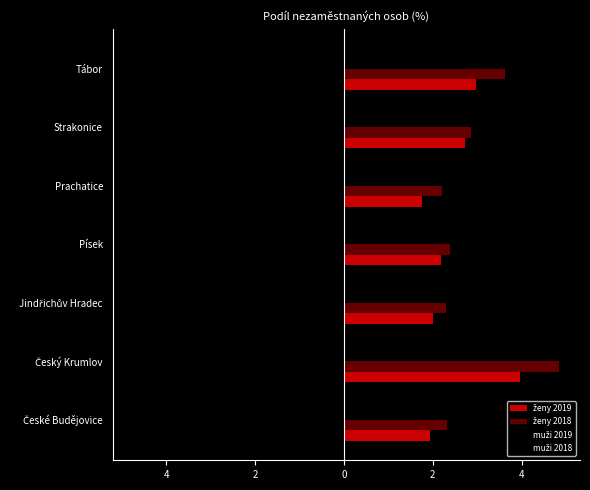

What are all the series names shown in the legend?

ženy 2019, ženy 2018, muži 2019, muži 2018